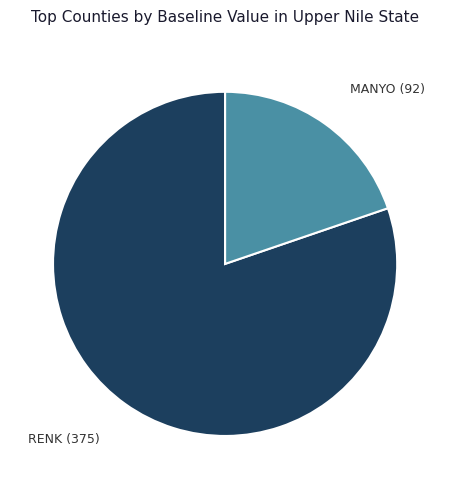

Count the number of slices in the pie.

2